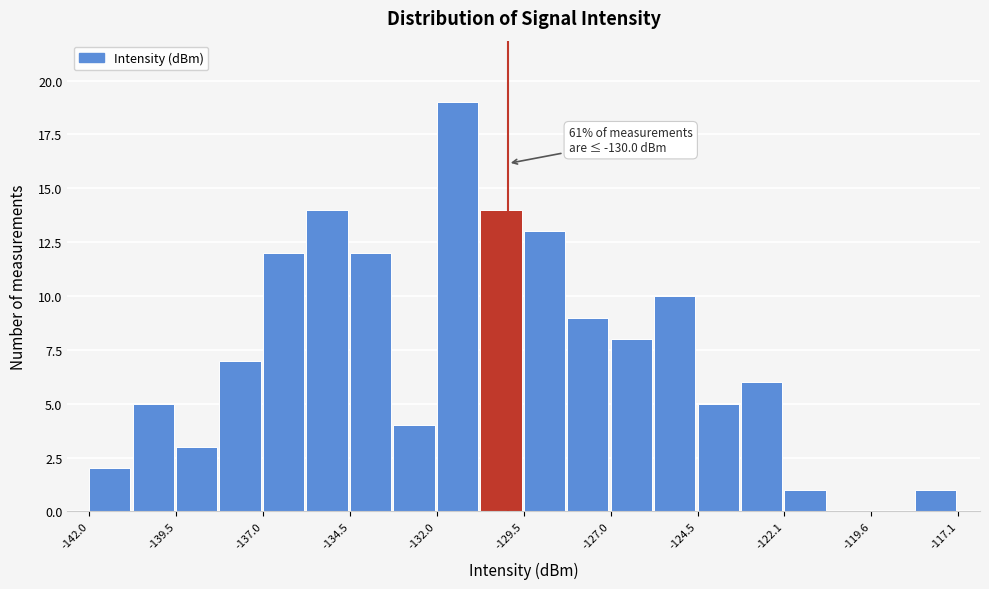

Read against the x-axis, roughly where is the centre of the tallest bar?

-131.5